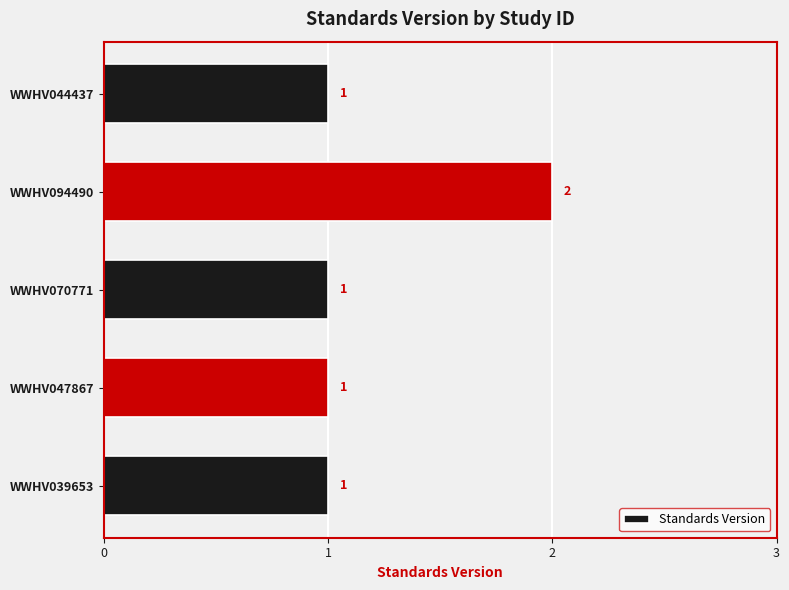

Which label corresponds to the largest value in the chart?

WWHV094490